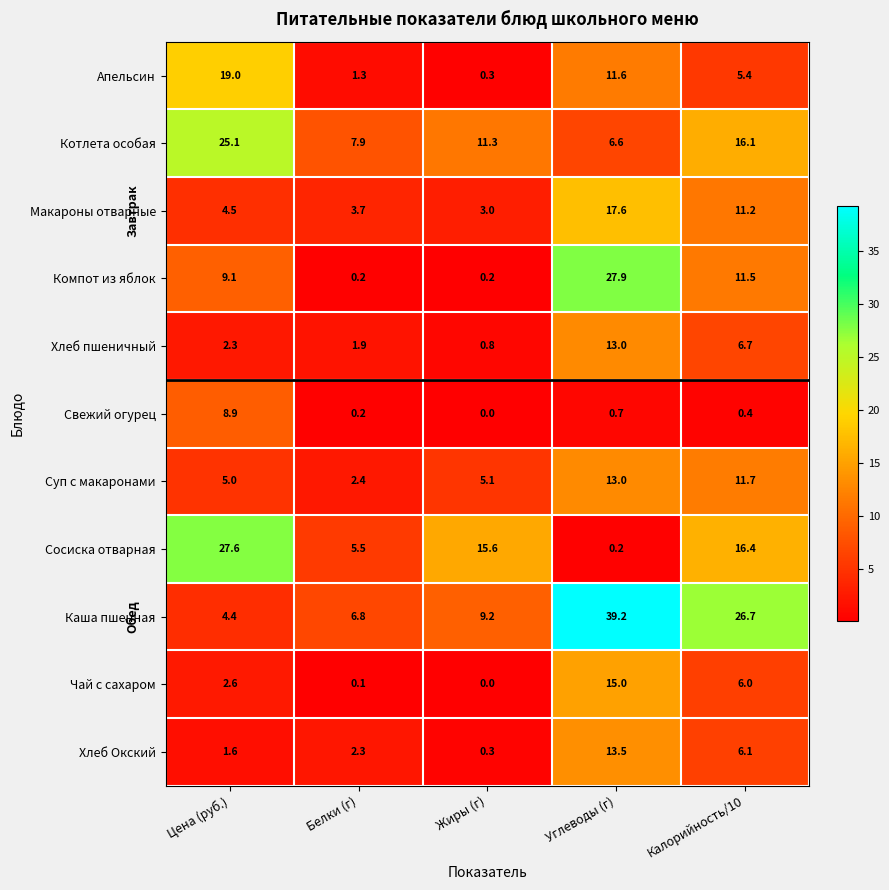

List the labels in order of Хлеб Окский value, largest first.

Углеводы (г), Калорийность/10, Белки (г), Цена (руб.), Жиры (г)